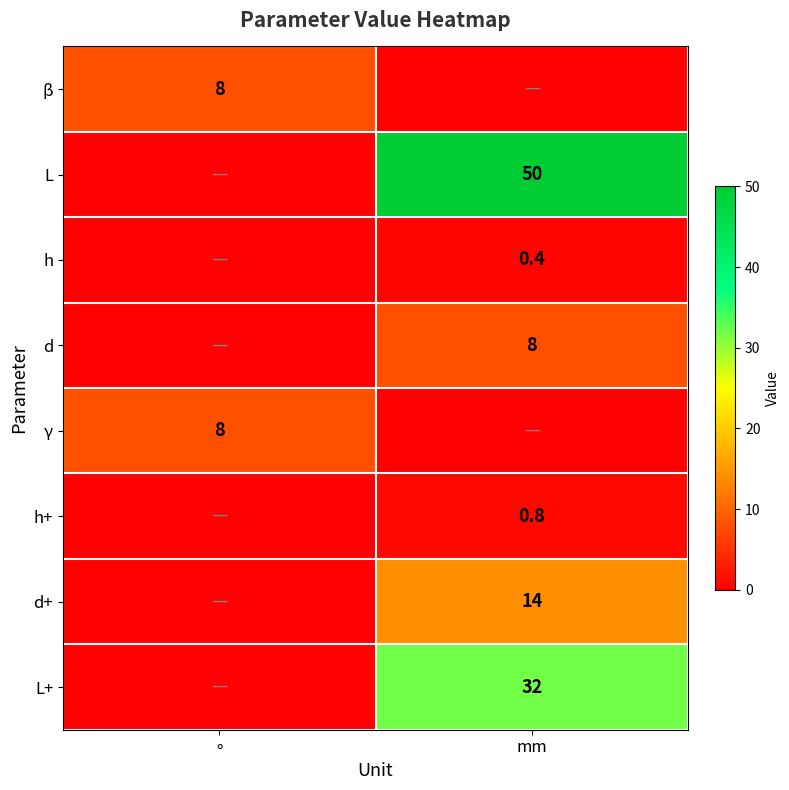

What is the spread (max minus min) of values at ∘?

8.0